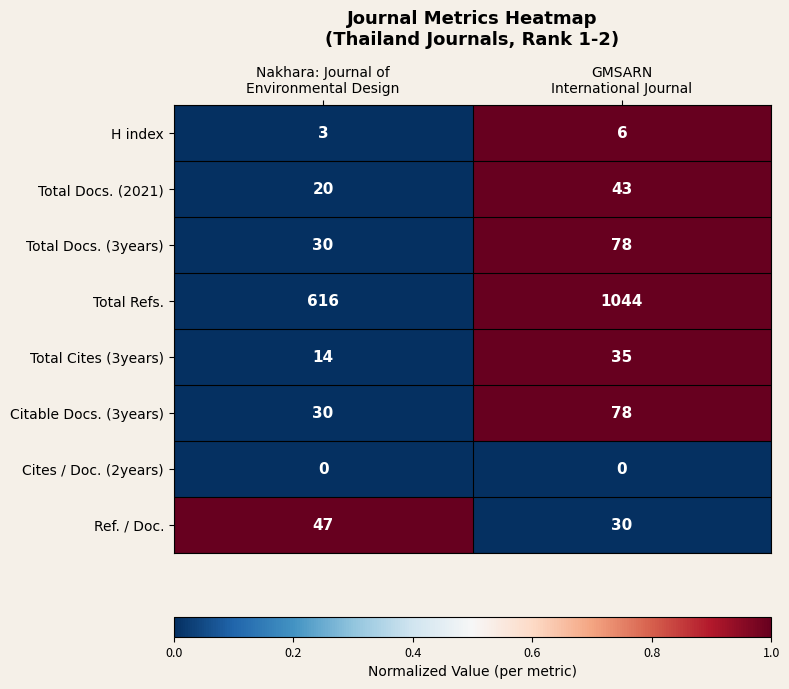

What is the difference between the maximum and minimum values in the H index series?

3